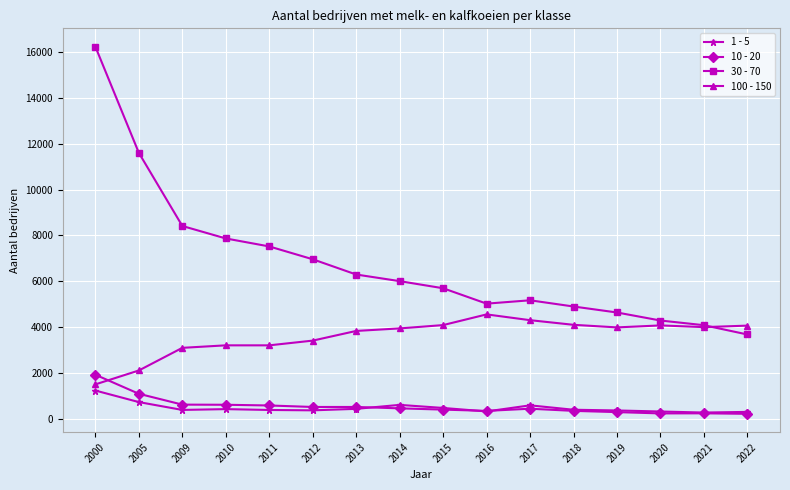

What is the value of the 10 - 20 point at the 8th from the left?

463